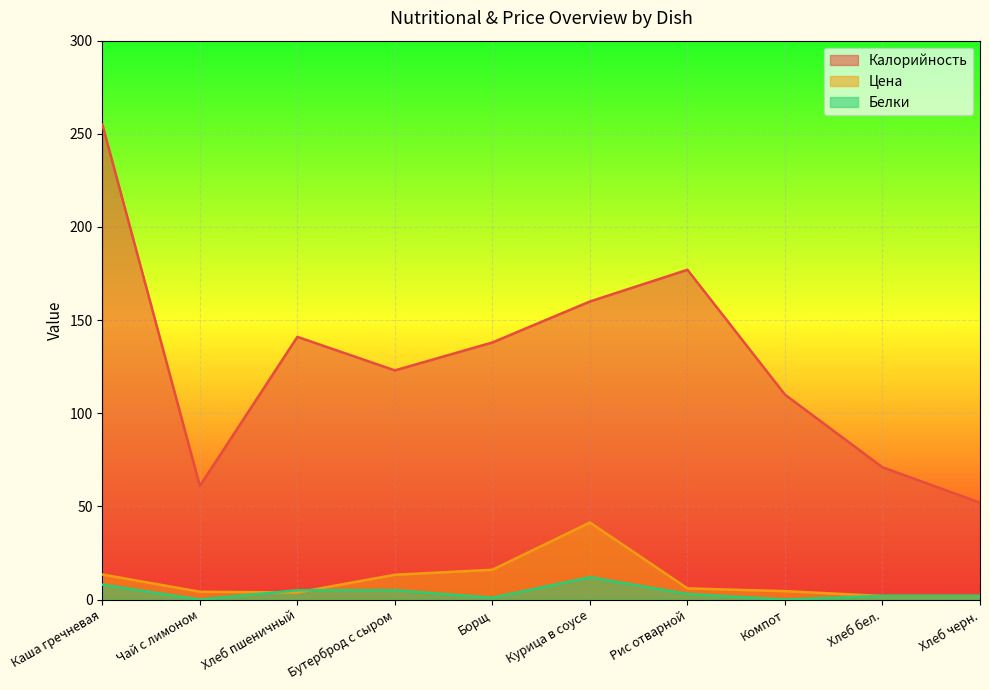

At which category is the sum across all series the highest?

Каша гречневая